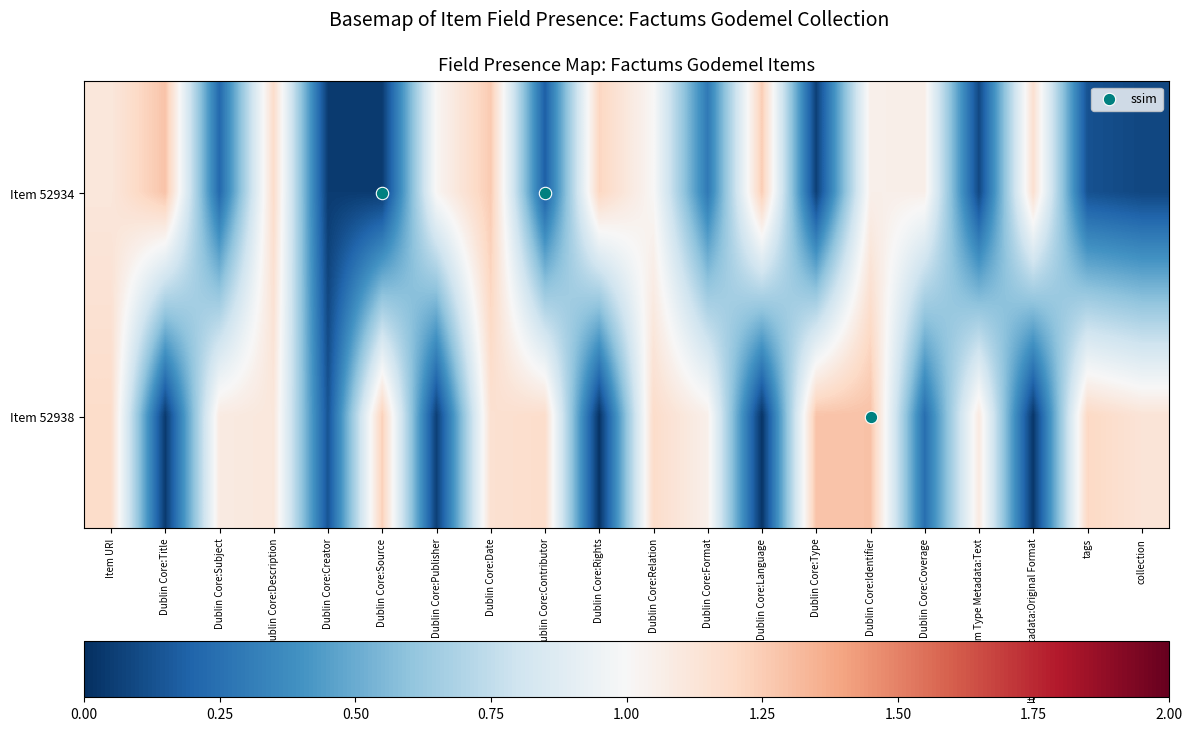

Rank the series by their average value, from highest to lowest.

52938, 52934